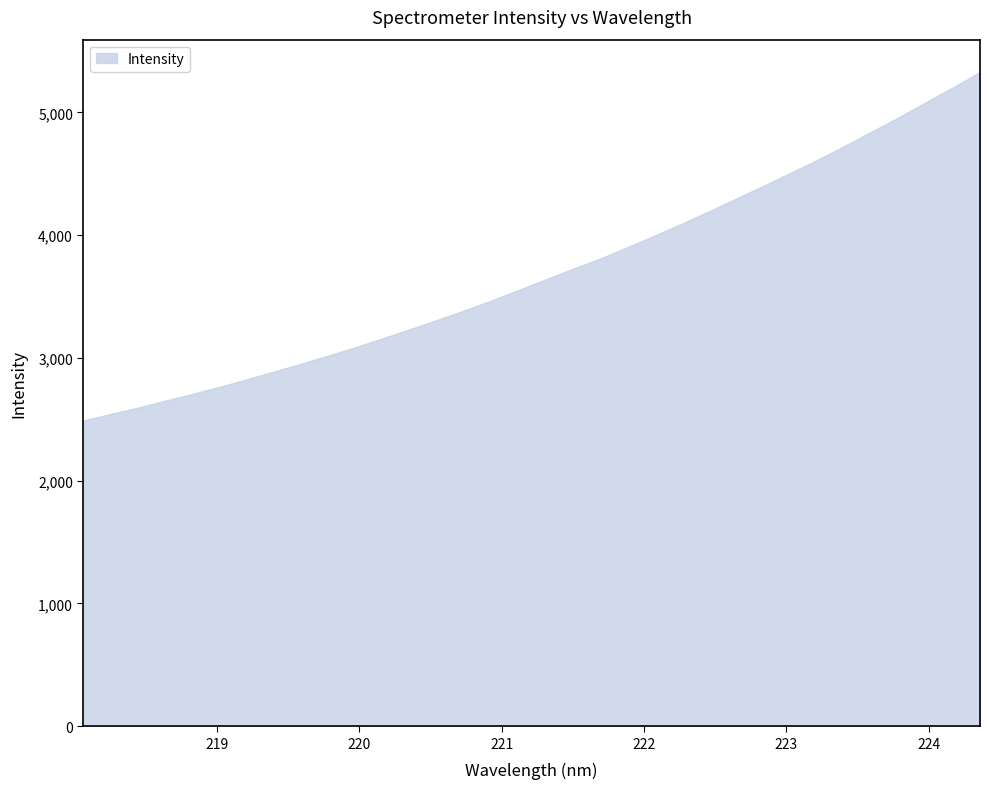

What is the difference between the maximum and minimum values?

2838.3